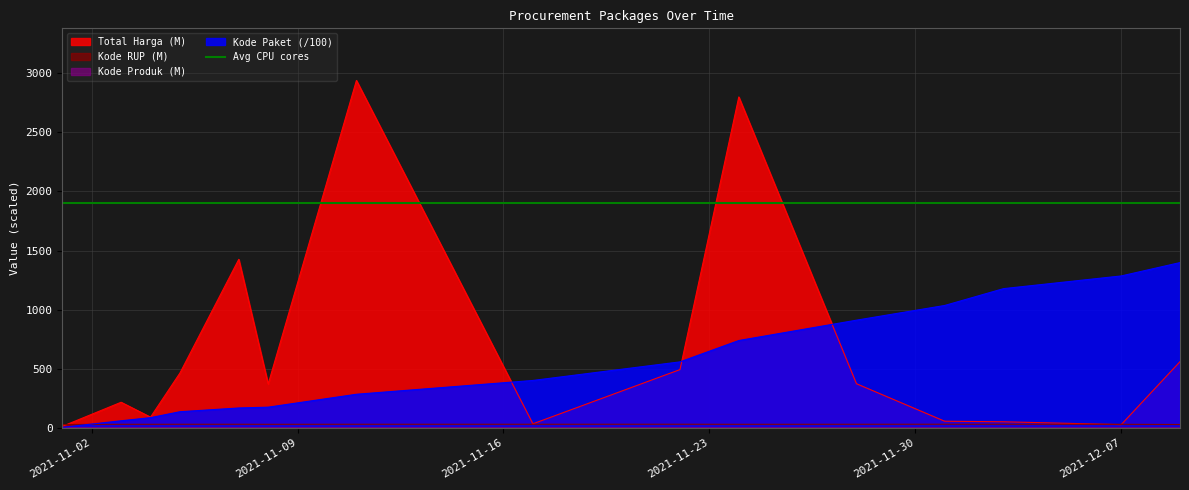

How many times do Kode Paket and Kode RUP cross each other?

1